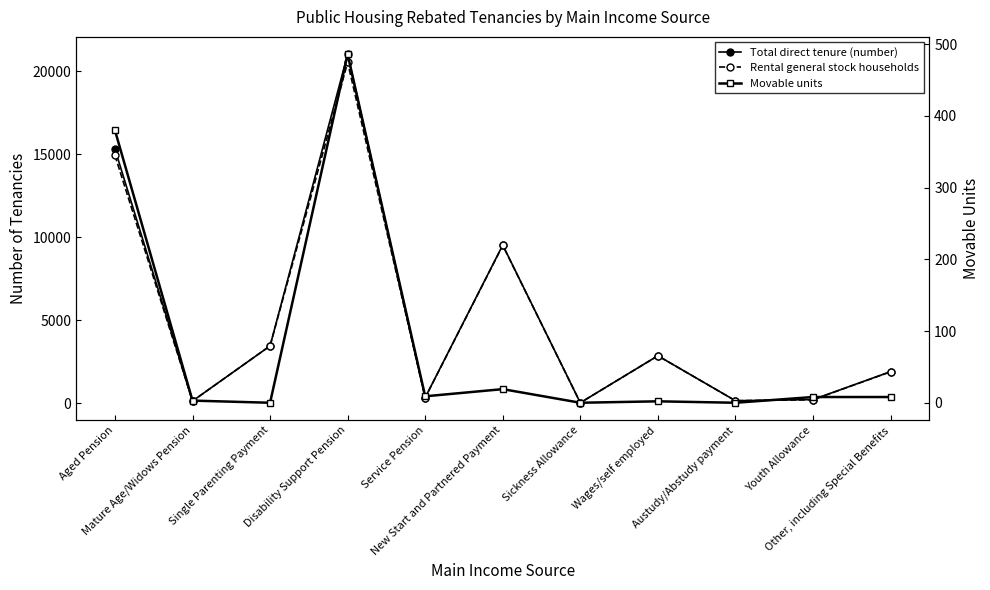

True or false: Total direct tenure (number) has more than 2 interior local peaks.

True